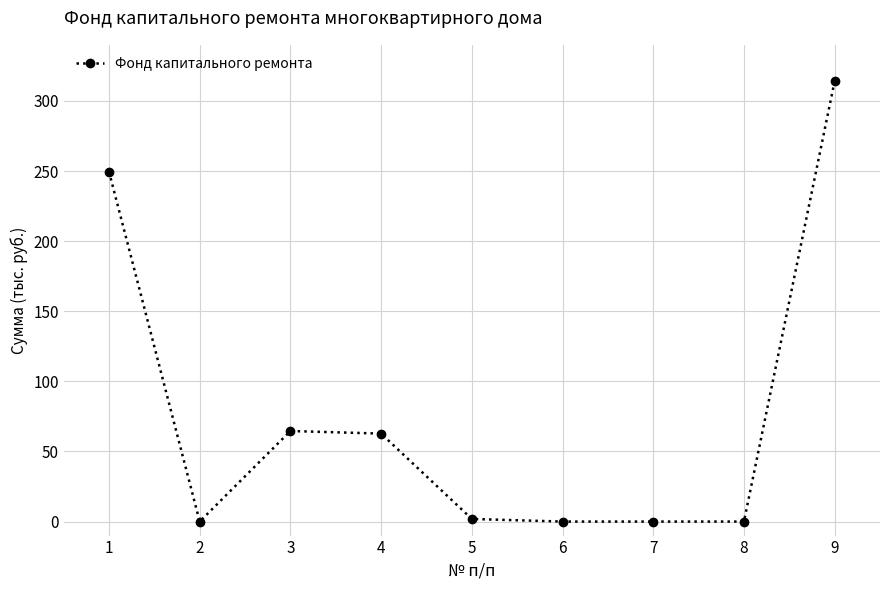

Is this an area chart (filled region under the line)?

No